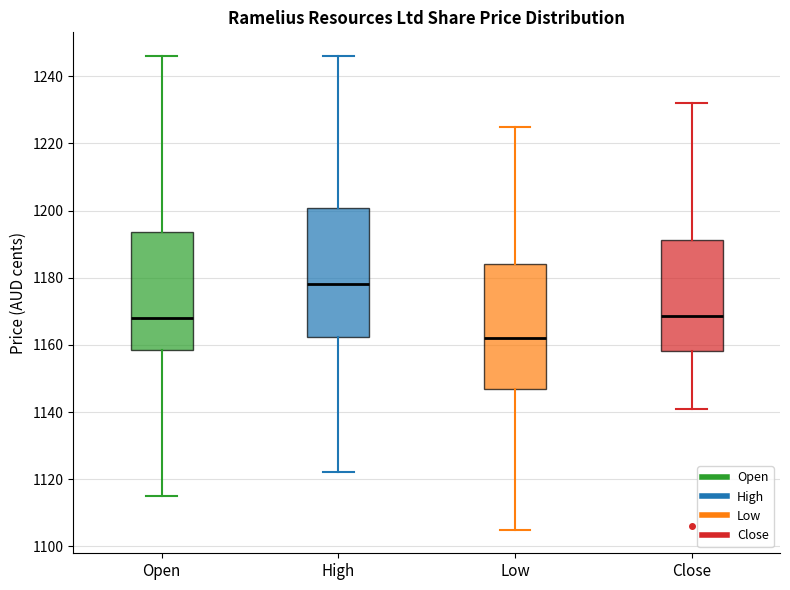

Where does the upper whisker of the box for High end on the y-axis? The values are not printed on the chart, so give them approximately, as read against the axis.

1246